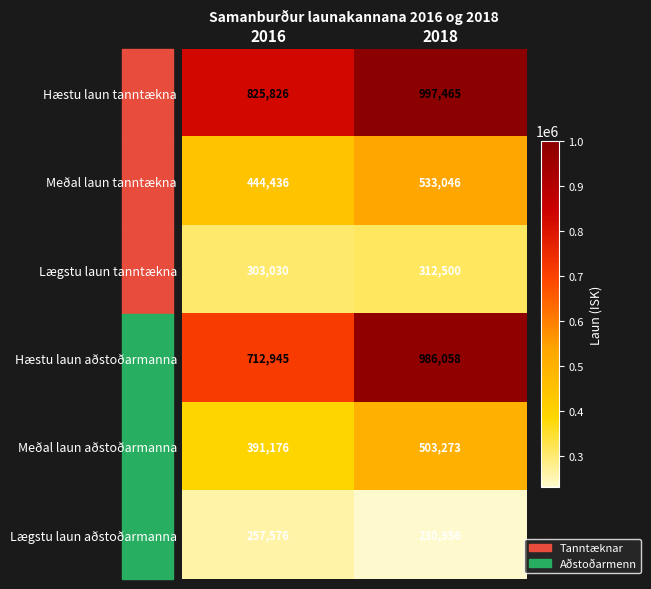

Which series has the largest total across all categories?

Hæstu laun tanntækna